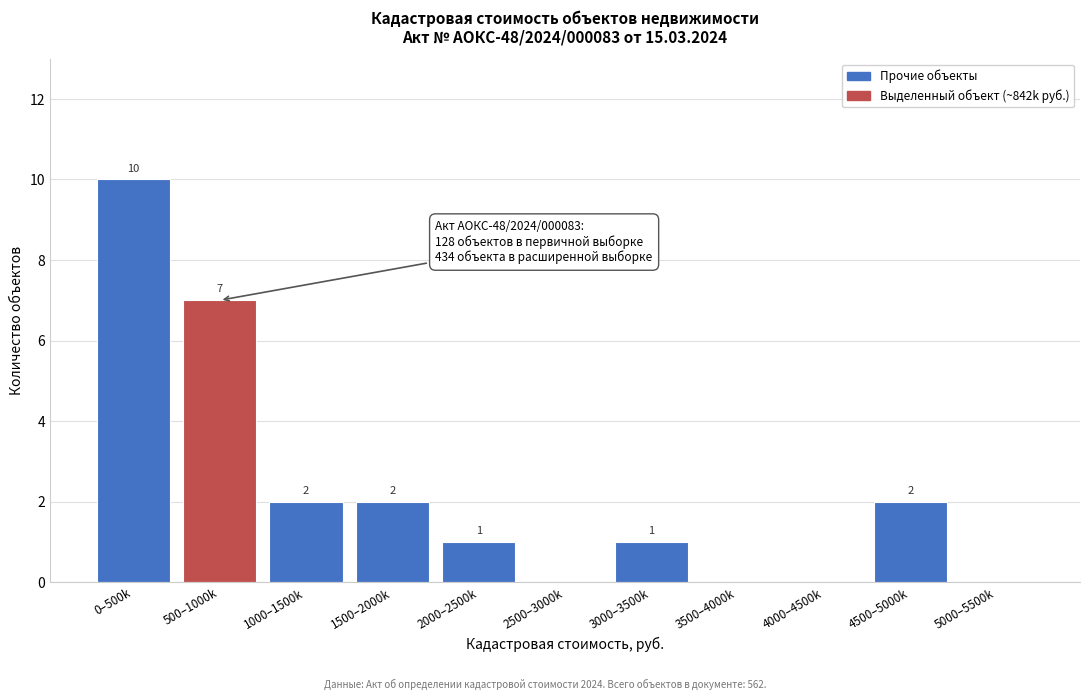

Reading left to right, list all the values displayed in this chart.

0–500k=10	500–1000k=7	1000–1500k=2	1500–2000k=2	2000–2500k=1	2500–3000k=0	3000–3500k=1	3500–4000k=0	4000–4500k=0	4500–5000k=2	5000–5500k=0